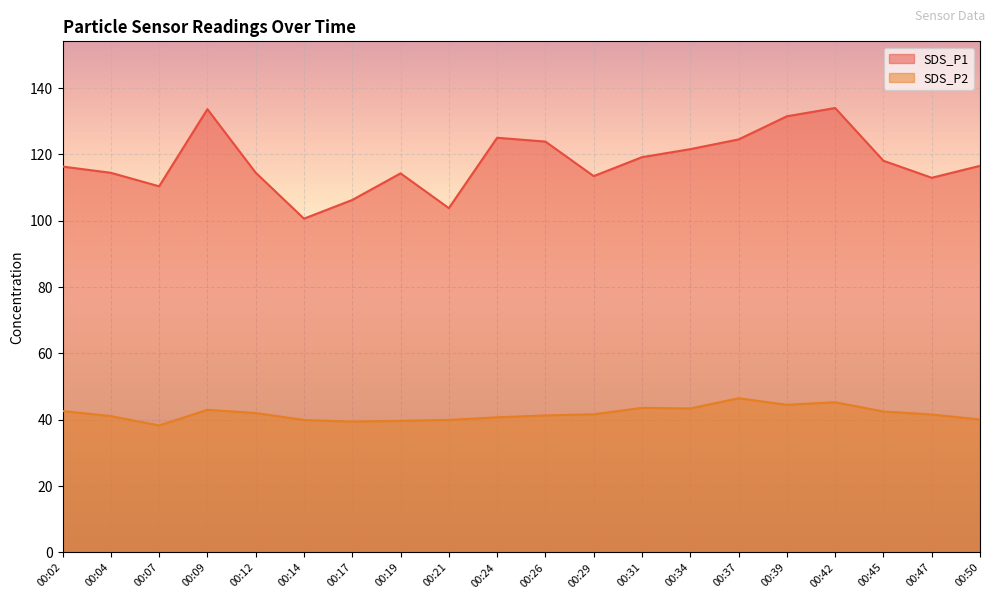

True or false: SDS_P1 and SDS_P2 intersect in this chart.

False